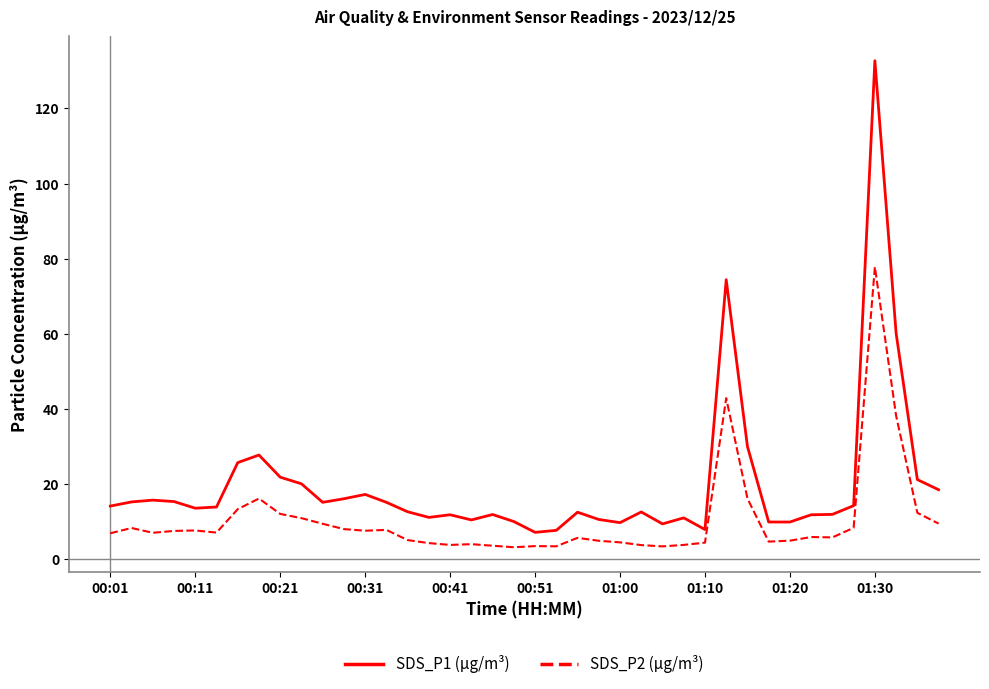

Which series has the largest range (max minus min)?

SDS_P1 (µg/m³)